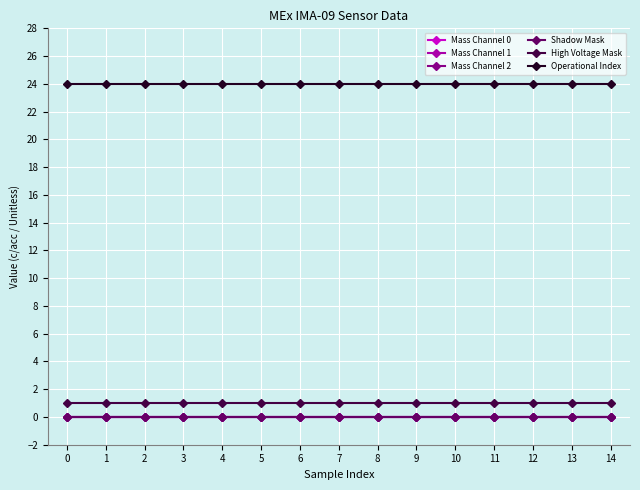

What is the value of the High Voltage Mask point at the 2nd from the left?

1